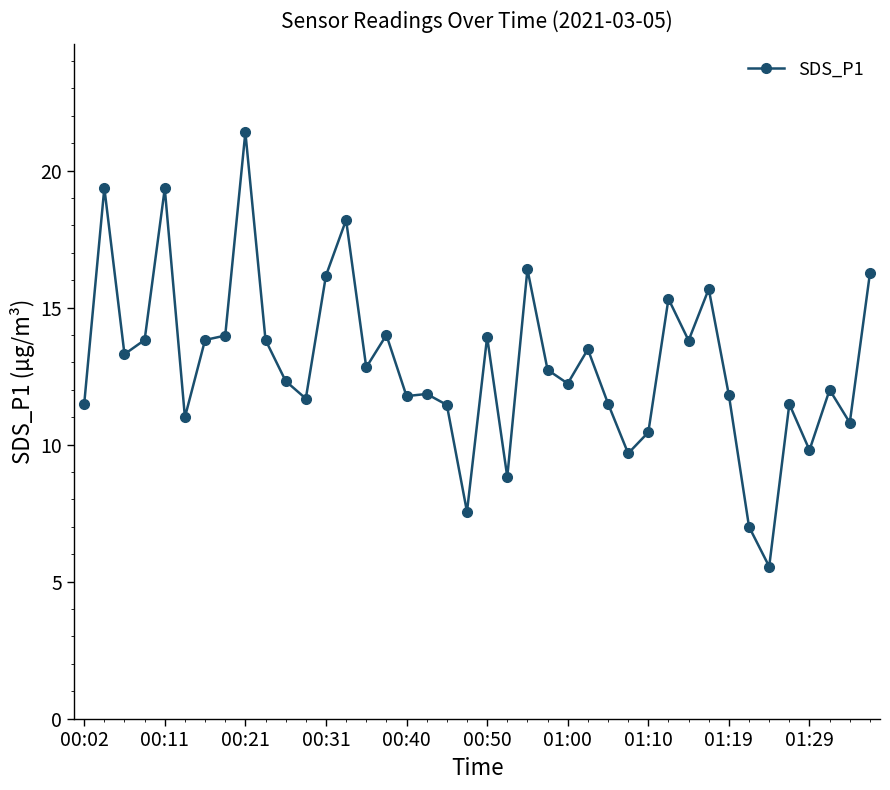

What is the average value?

12.9